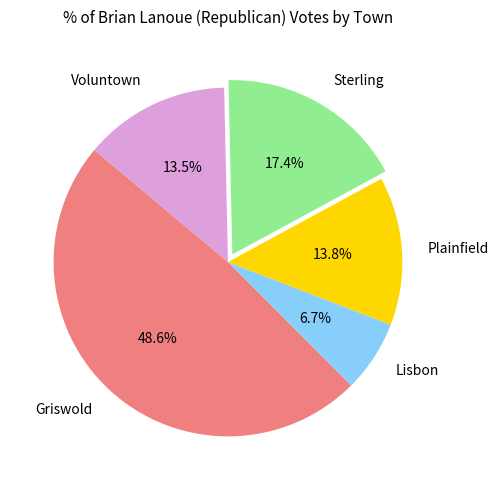

What is the largest slice in the pie chart?

Griswold